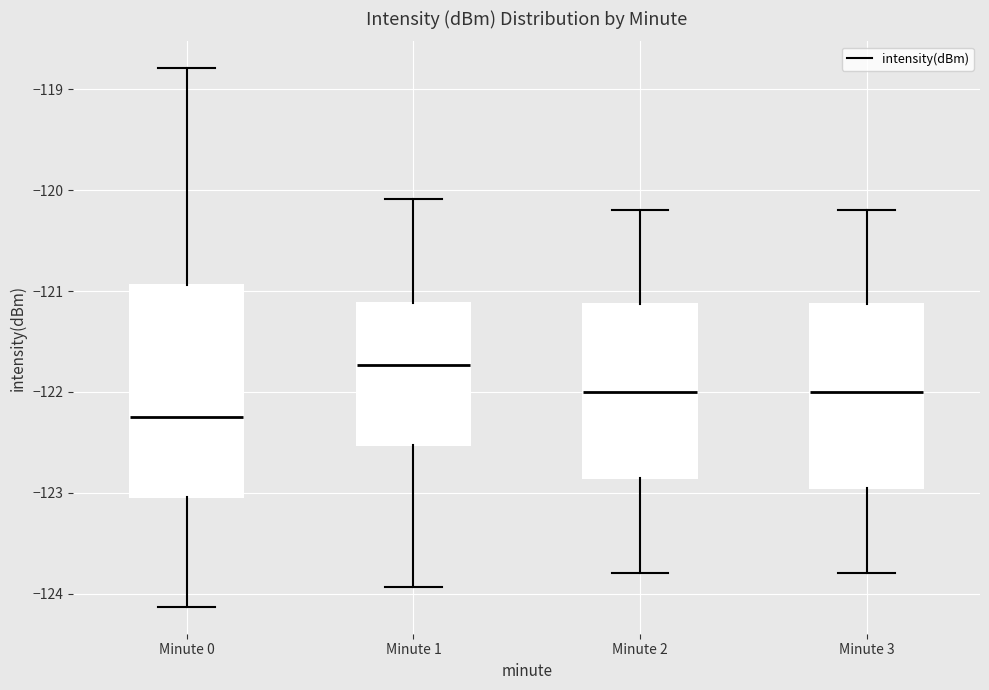

Which box is the tallest, from its lower edge to its upper edge?

Minute 0